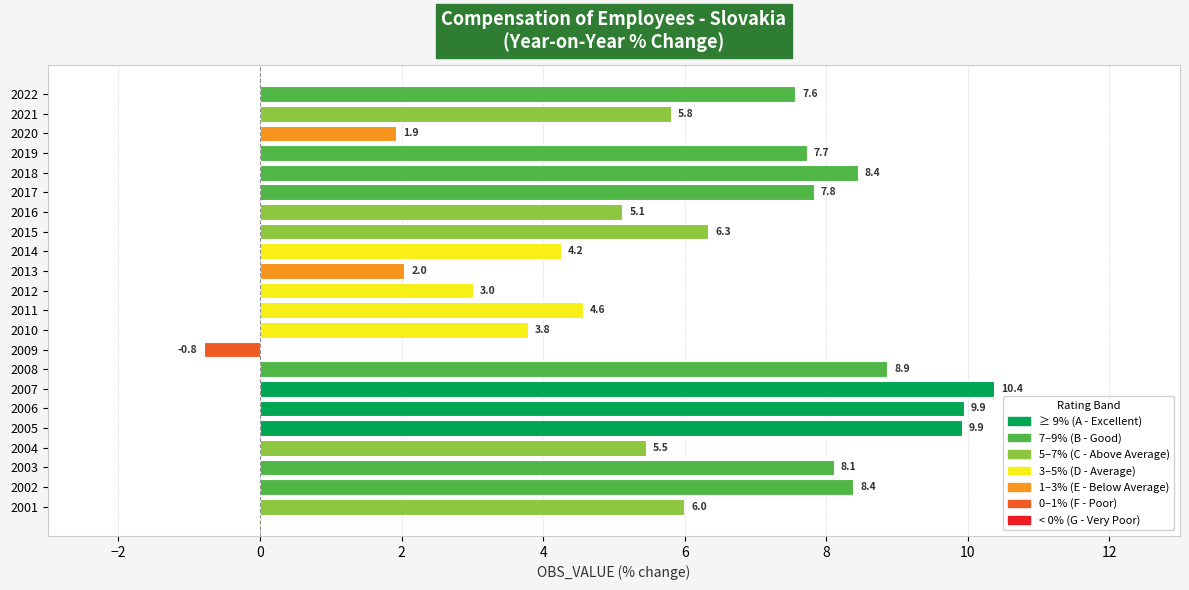

At which category does the chart reach its minimum across all series?

2009